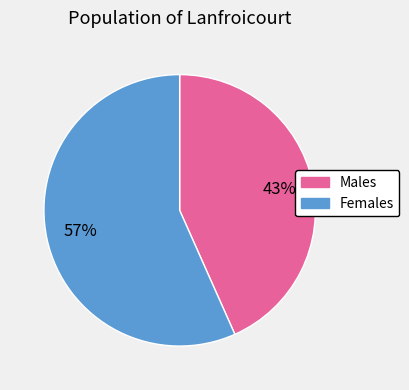

Count the number of slices in the pie.

2